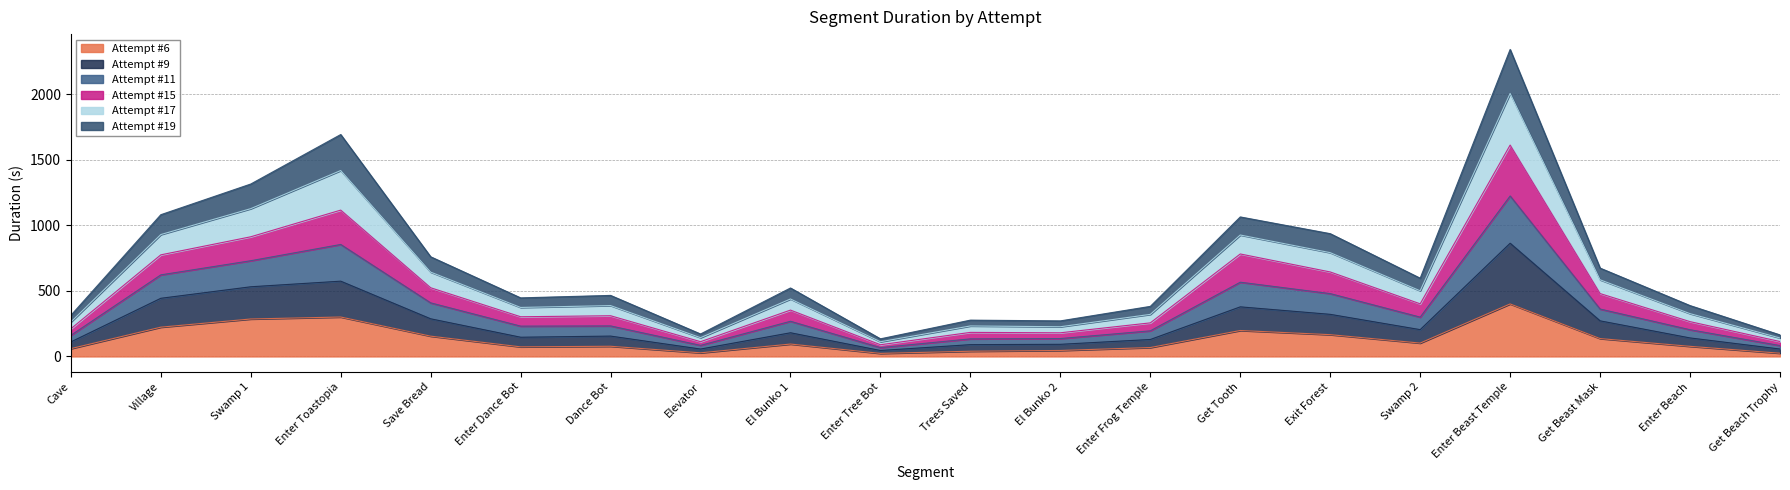

At which label does Attempt #19 reach its peak?

Enter Beast Temple